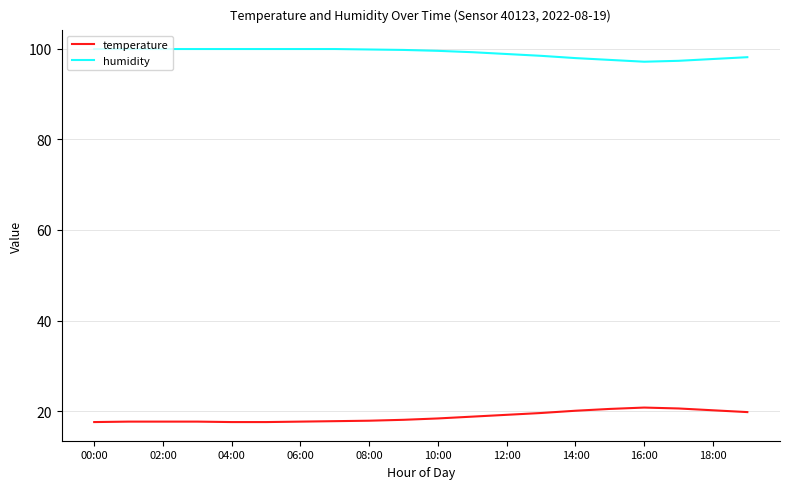

List the series in order of their peak value, highest first.

humidity, temperature